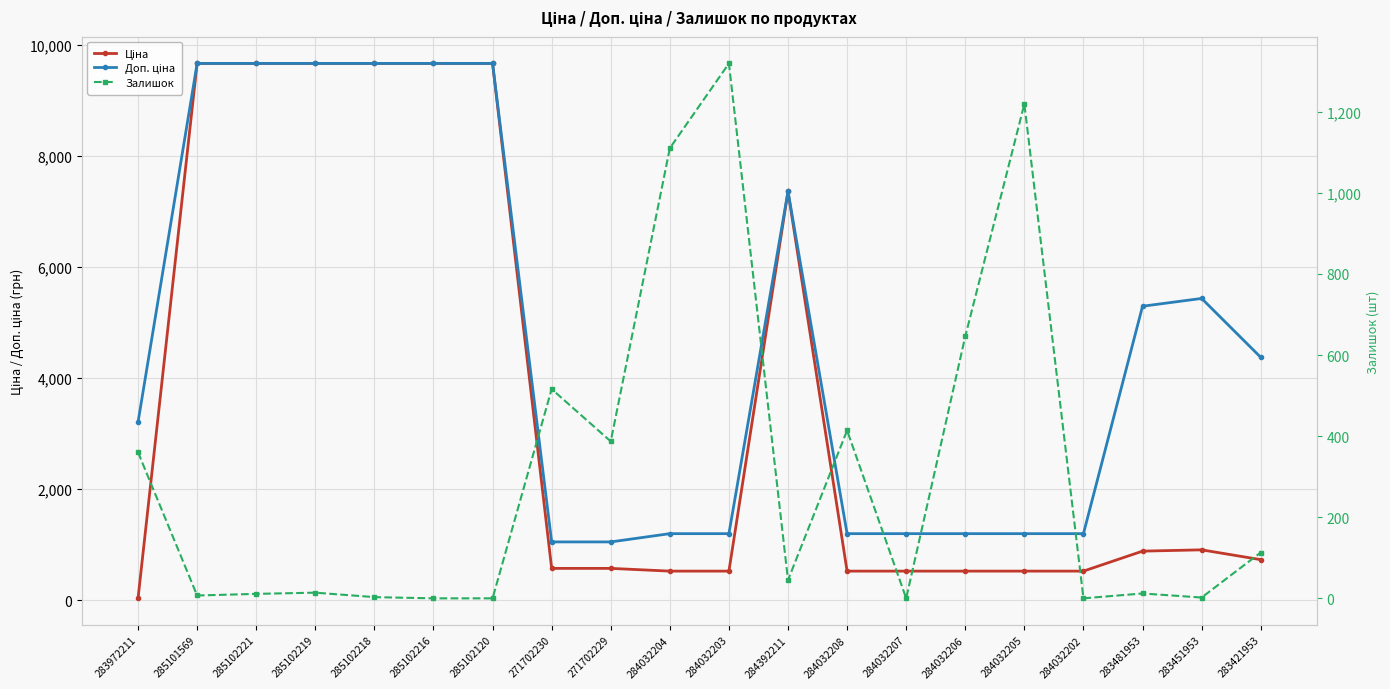

What is the sum of all Ціна values?

72695.3